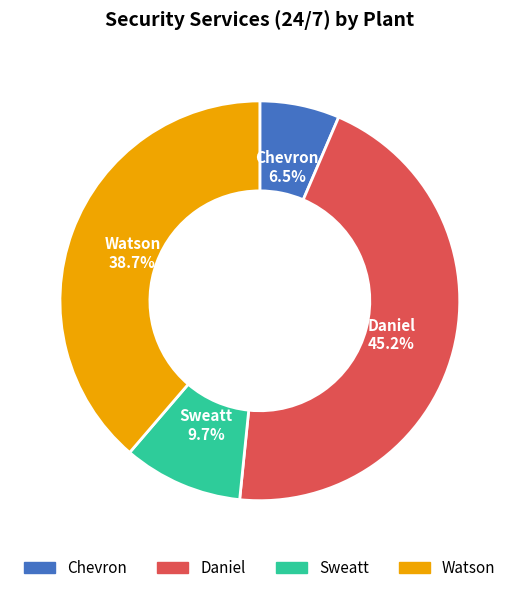

True or false: Sweatt accounts for 10% of the total.

True